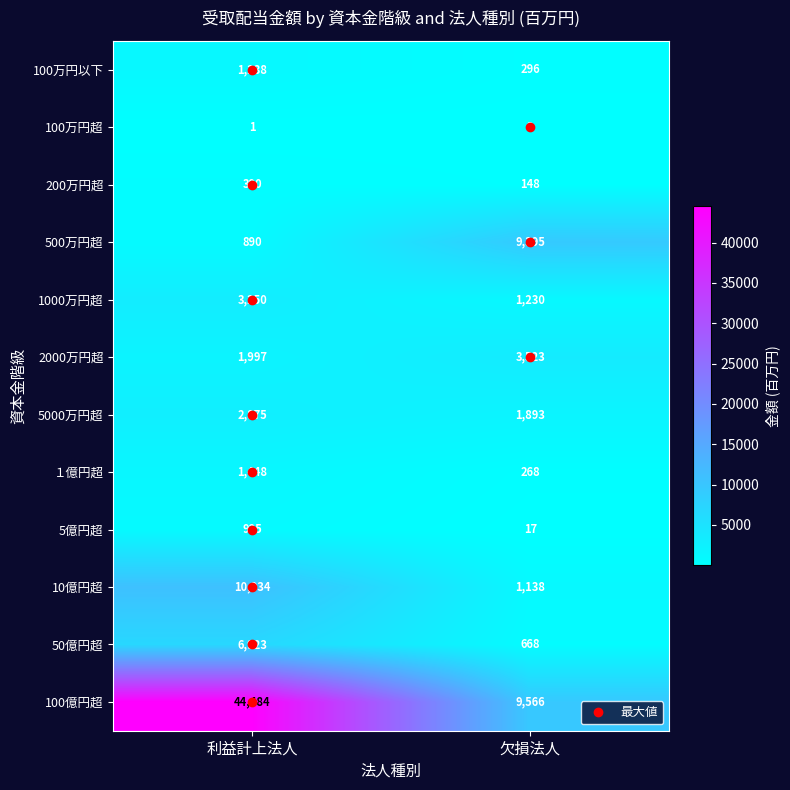

What is the difference between the １億円超 values at 利益計上法人 and 欠損法人?

1180